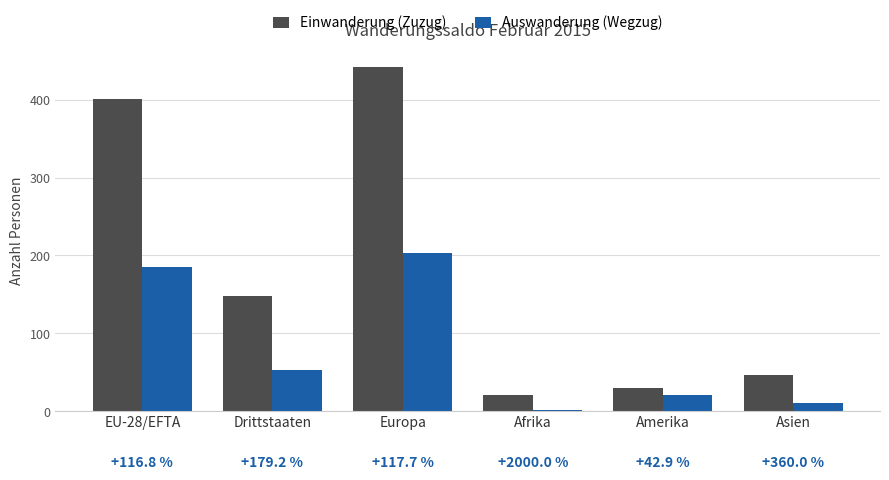

What is the maximum value shown in the chart?

442